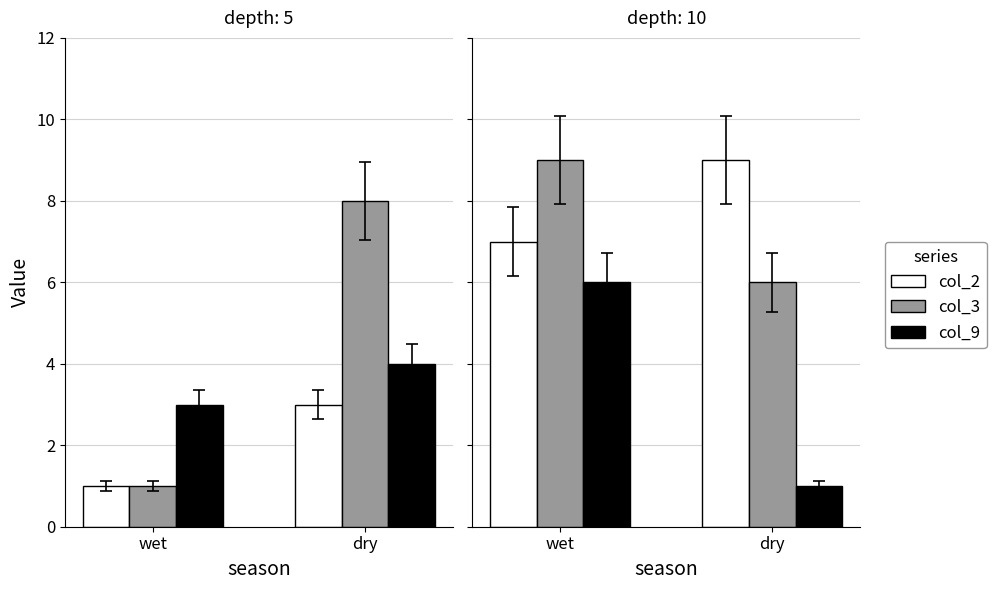

How many distinct data groups are displayed?

3